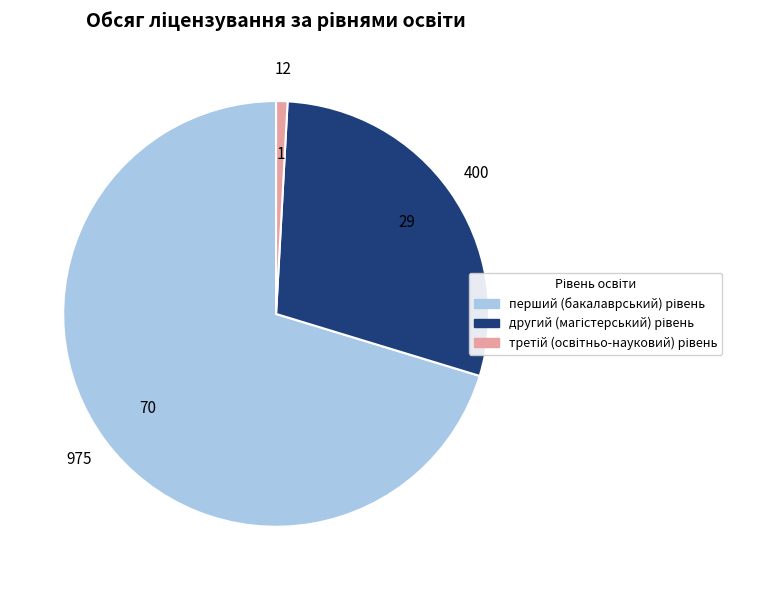

Does any single category account for the majority?

Yes